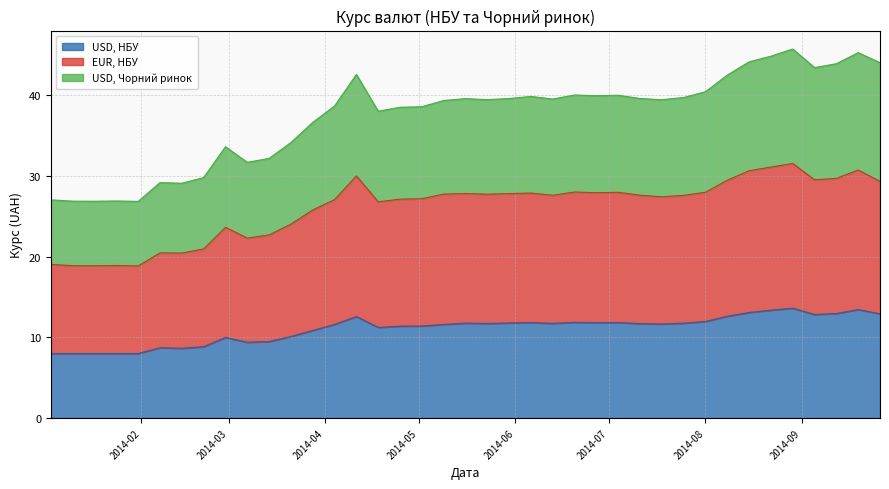

What is the minimum value for USD, НБУ?

8.0